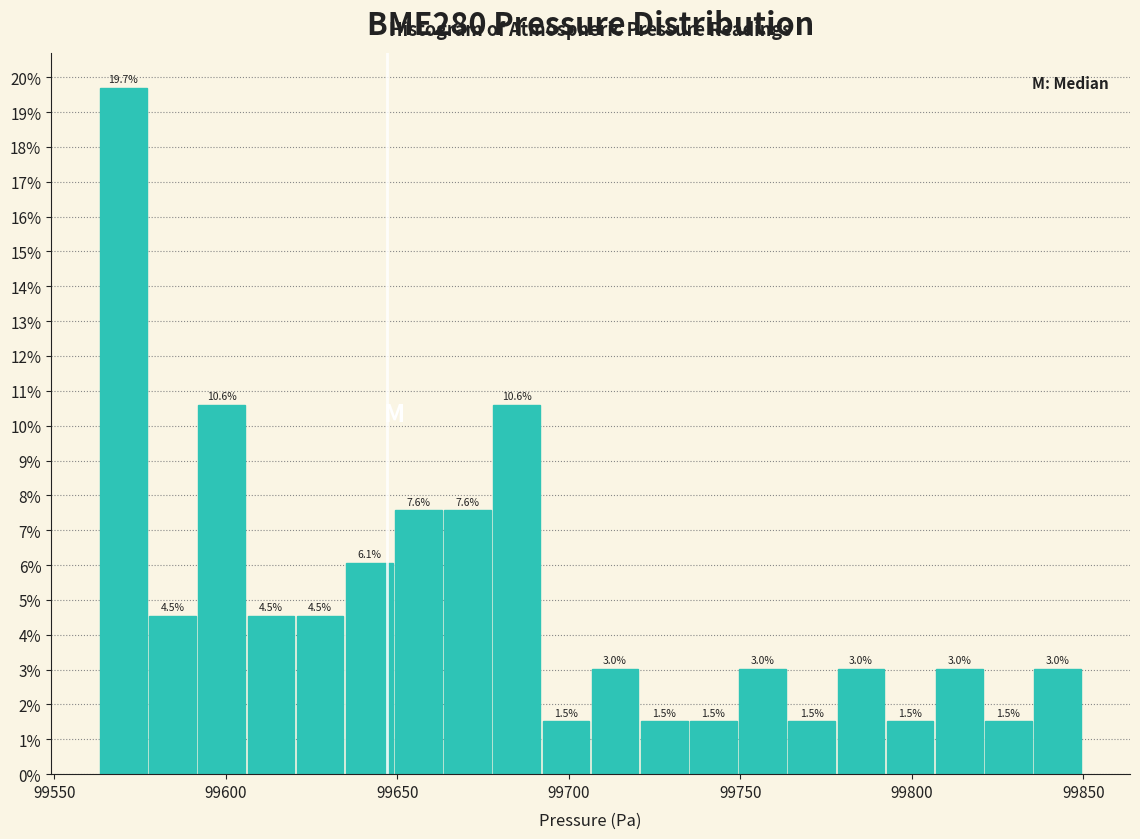

Read against the x-axis, roughly where is the centre of the tallest bar?

99570